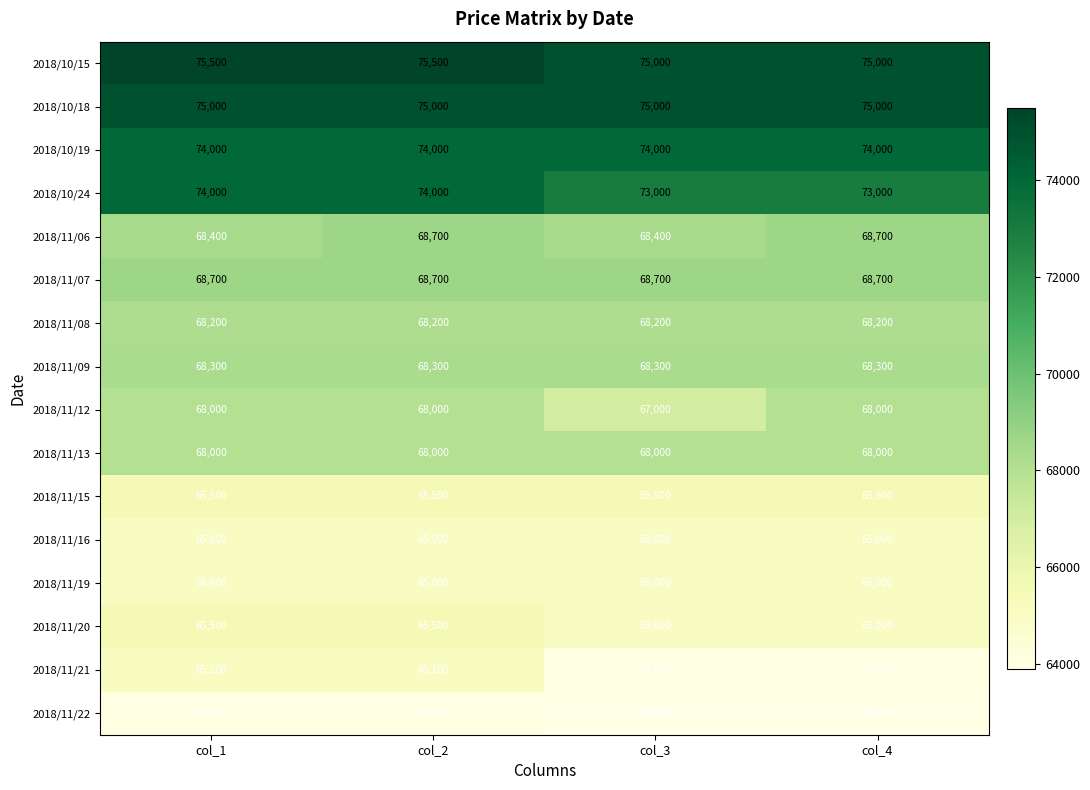

Is it true that 2018/11/21 equals 23192 at col_3?

False